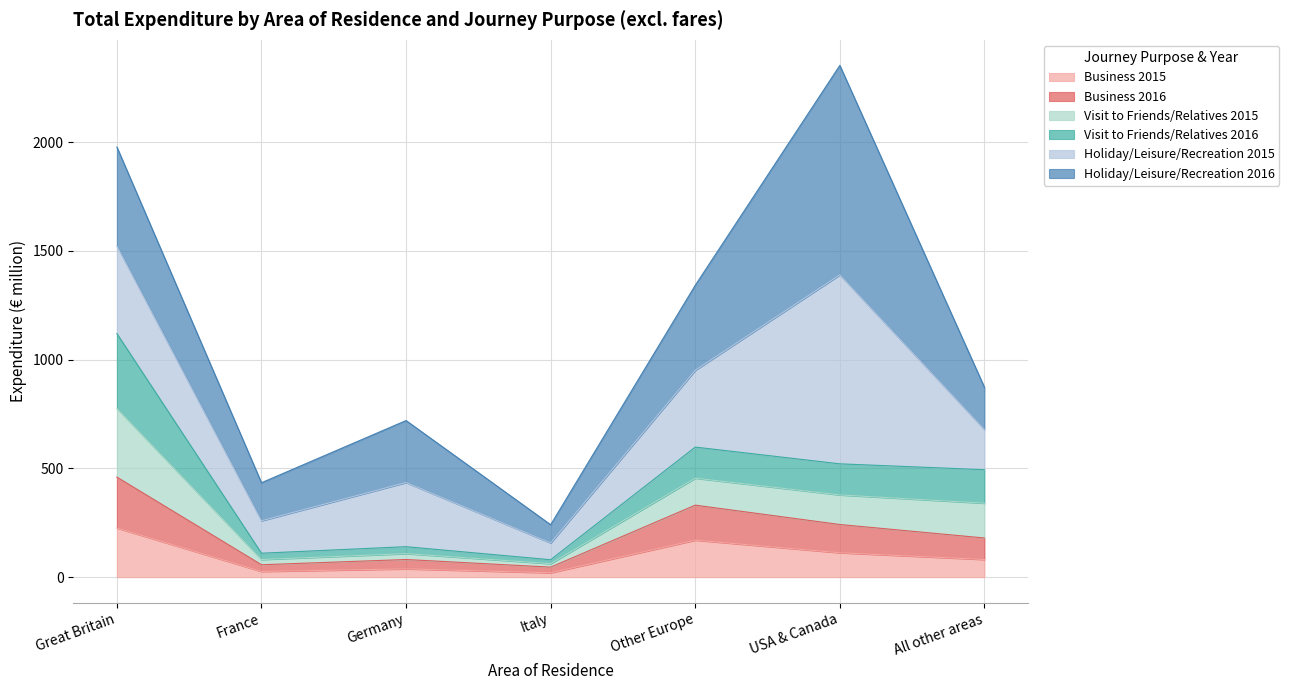

True or false: Visit to Friends/Relatives 2015 and Visit to Friends/Relatives 2016 intersect in this chart.

False